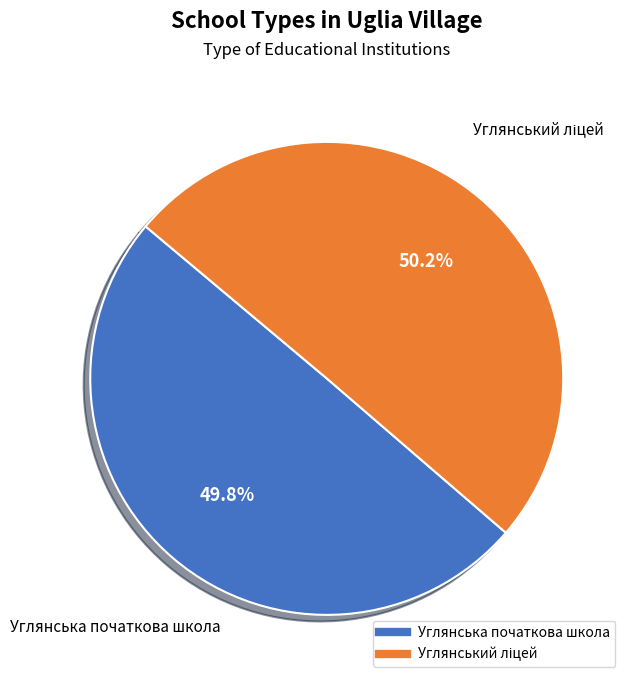

Is there any slice that represents more than half of the pie?

Yes